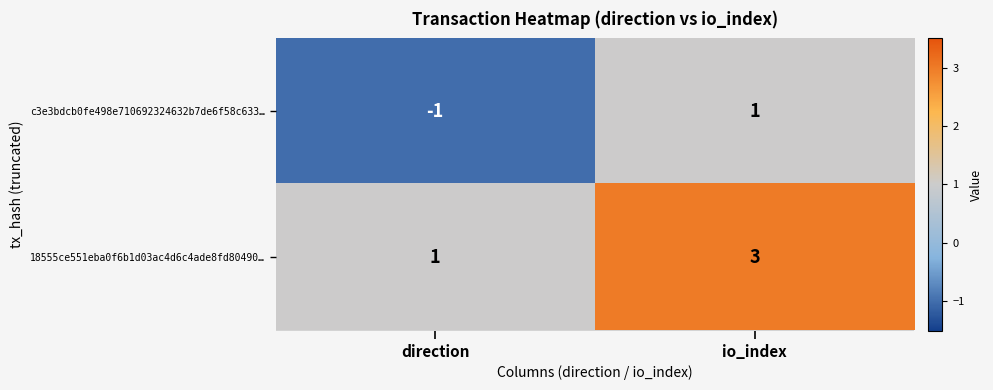

At which label is 18555ce551eba0f6b1d03ac4d6c4ade8fd80490… closest to 2?

direction